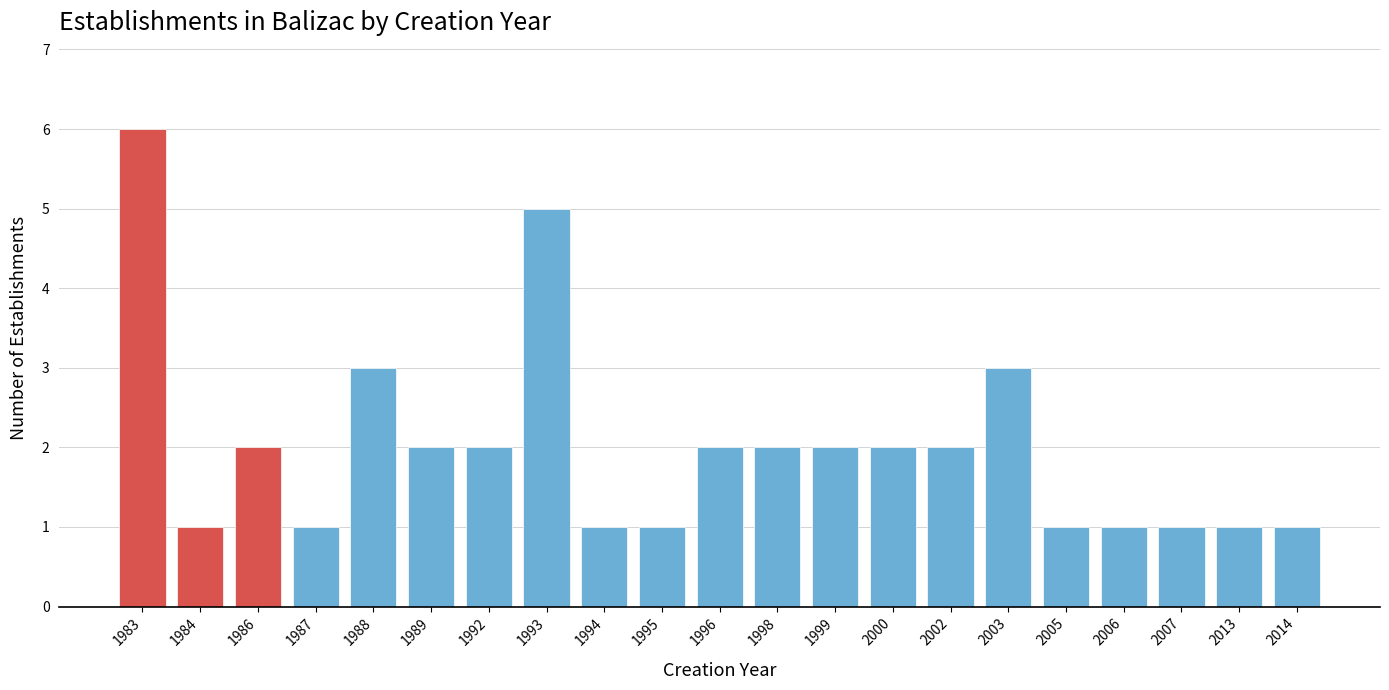

Reading left to right, what are all the values shown in this chart?

6	1	2	1	3	2	2	5	1	1	2	2	2	2	2	3	1	1	1	1	1